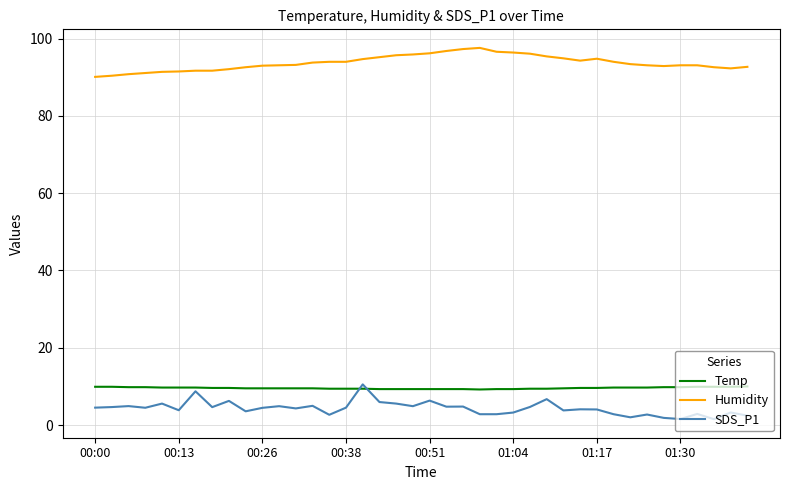

Which series ends up on top after the final intersection of Temp and SDS_P1?

Temp